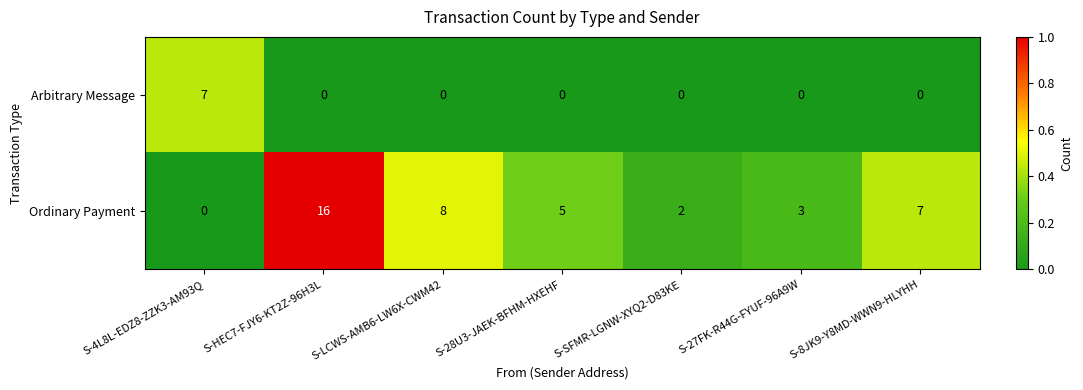

Which series has the largest total across all categories?

Ordinary Payment